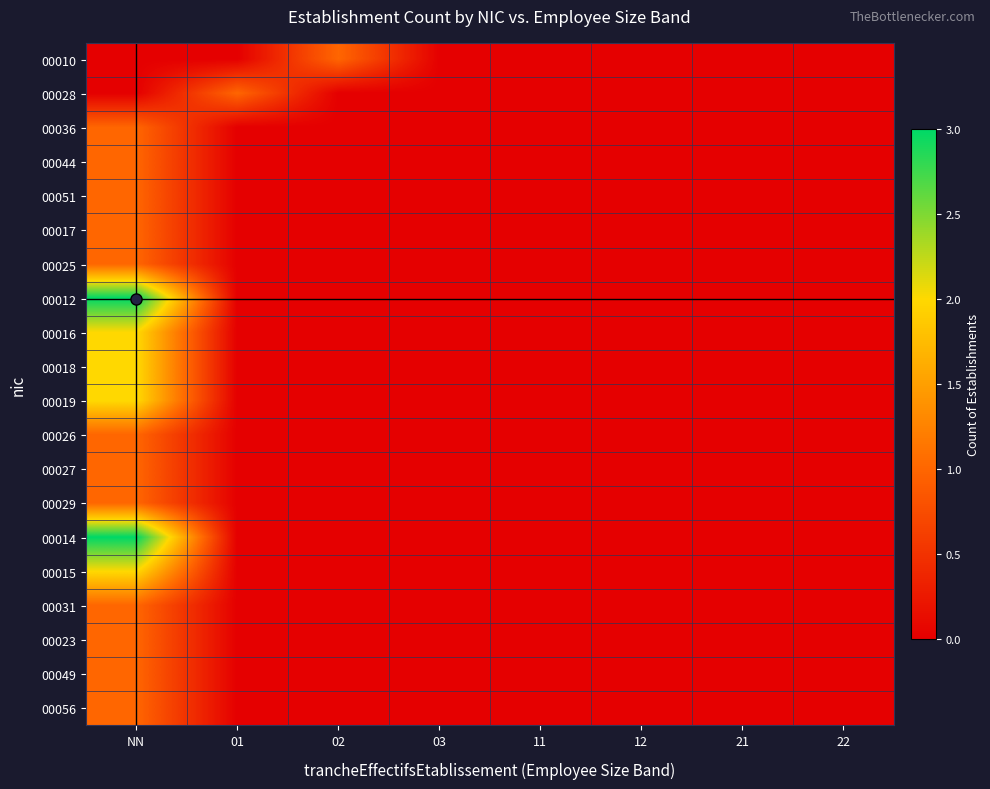

At which category is the sum across all series the highest?

NN